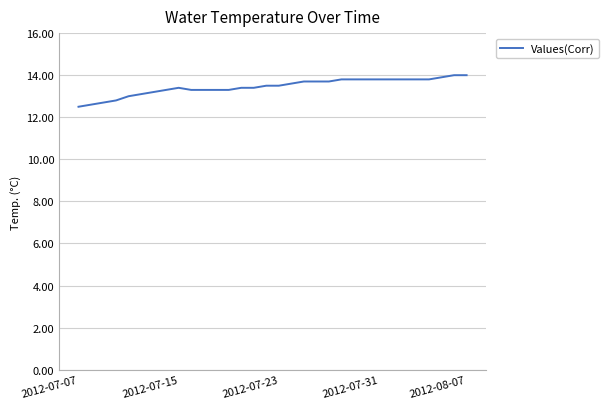

What is the difference between the maximum and minimum values?

1.5